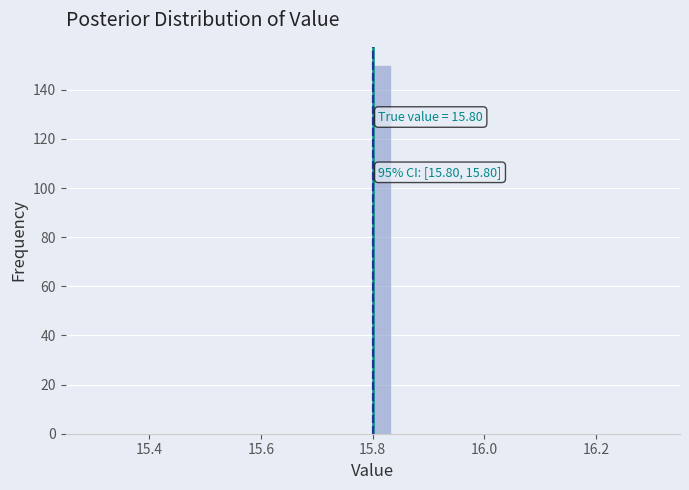

Read against the x-axis, roughly where is the centre of the tallest bar?

15.82